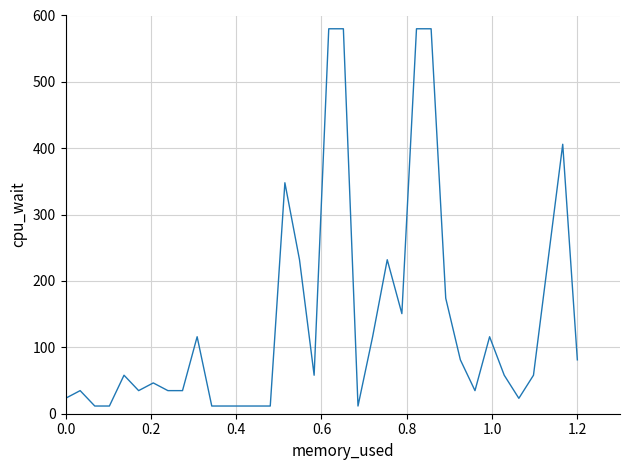

What is the difference between the maximum and minimum values?

568.4